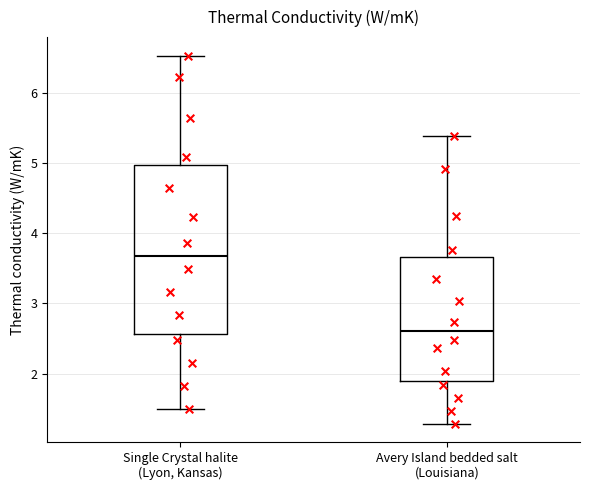

Which box is the tallest, from its lower edge to its upper edge?

Single Crystal halite (Lyon, Kansas)